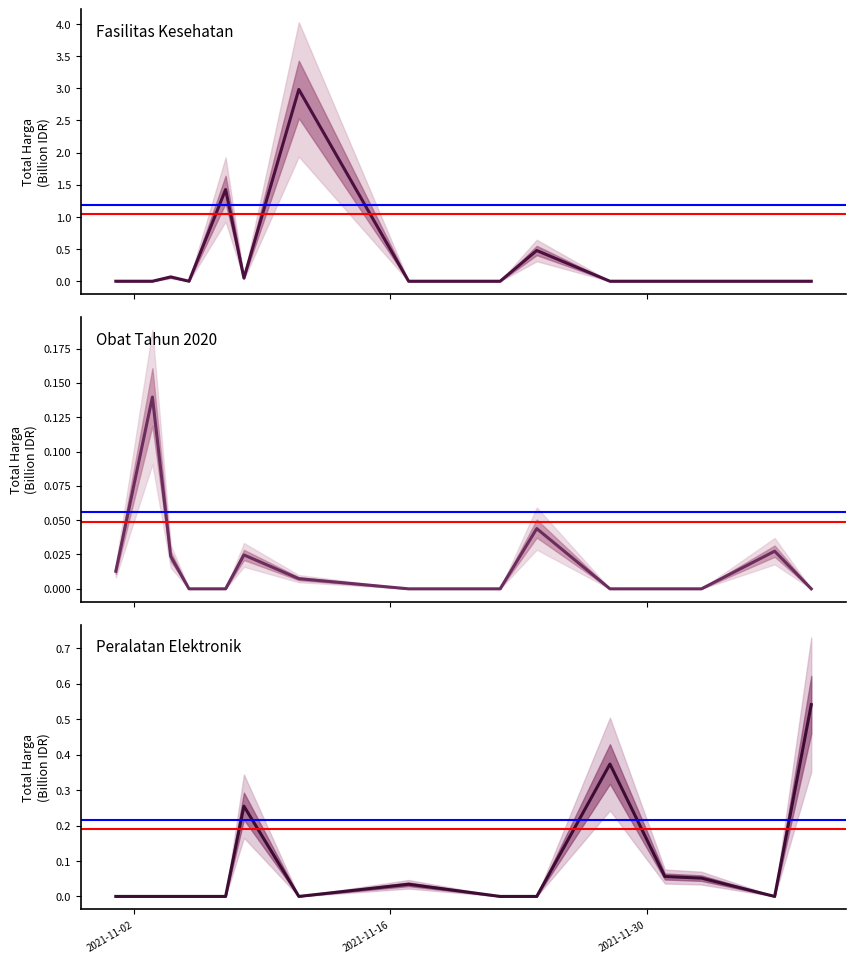

Which series has the largest total across all categories?

Fasilitas Kesehatan